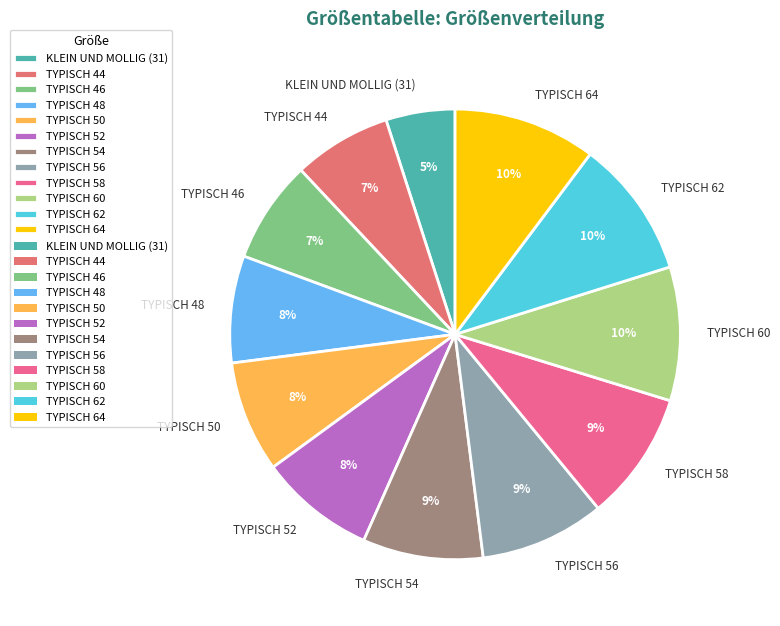

The TYPISCH 64 slice represents 10% of the pie. True or false?

True